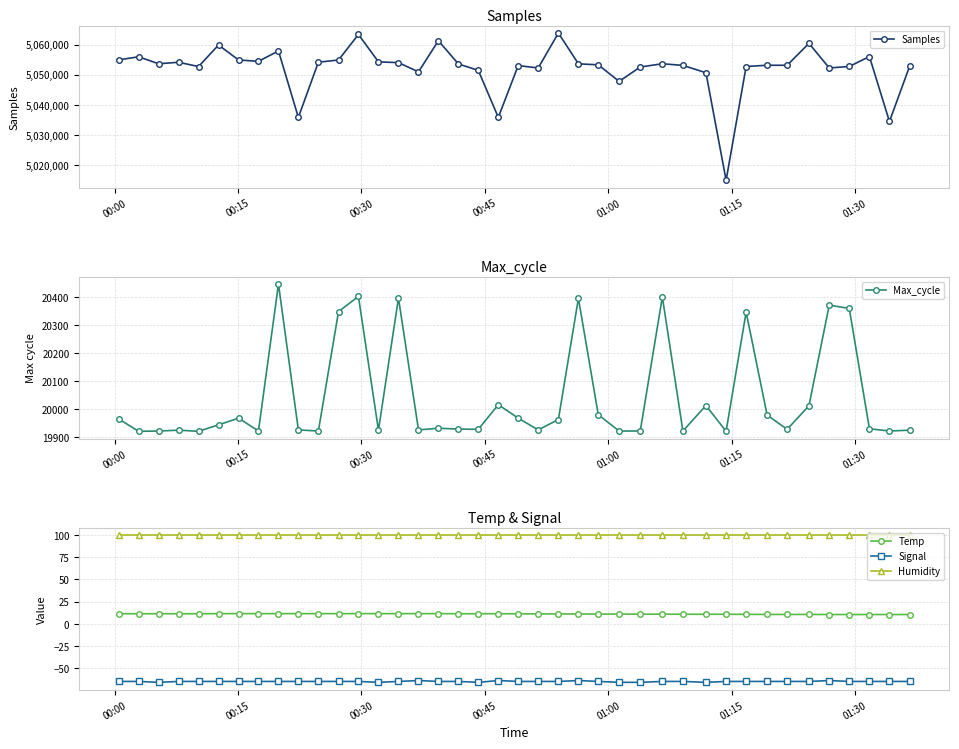

True or false: Samples has more than 0 interior local peaks.

True